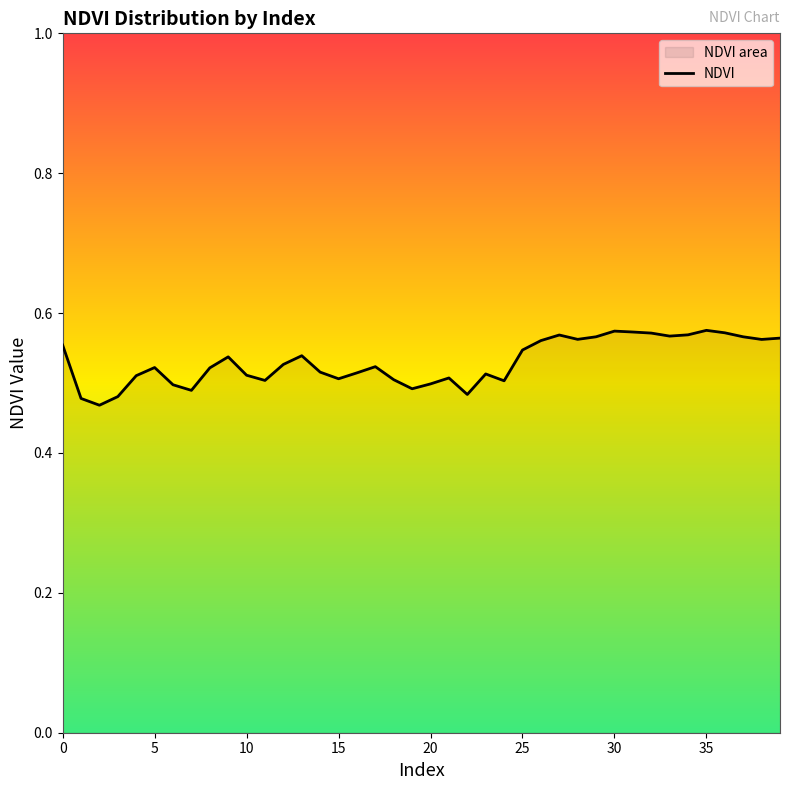

At which category does the chart reach its peak across all series?

35